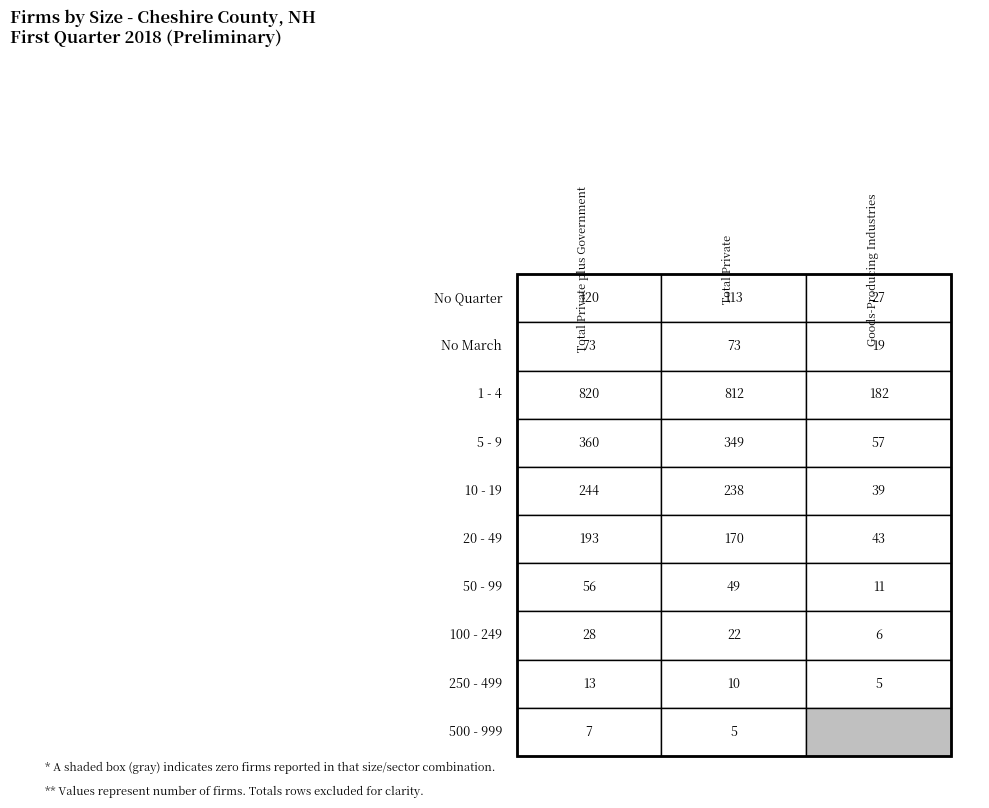

The value of Goods-Producing Industries at 500 - 999 is 57. True or false?

False